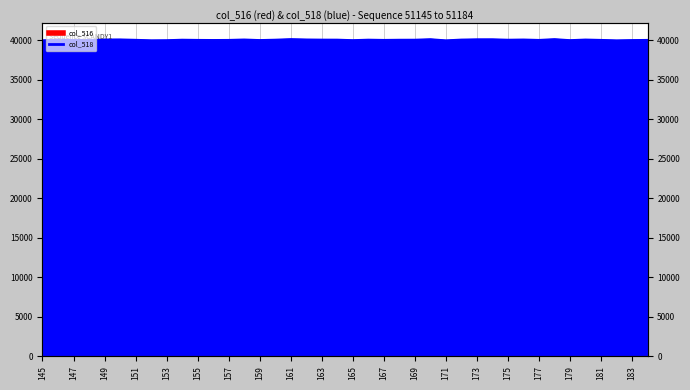

The chart shows a value of 40185 at 33. True or false?

True